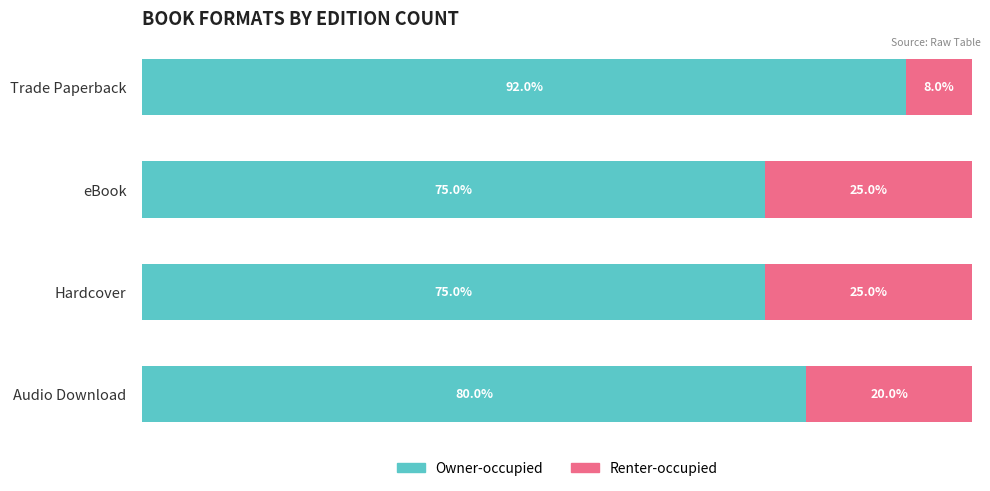

Which category has the highest value in the Owner-occupied series?

Trade Paperback